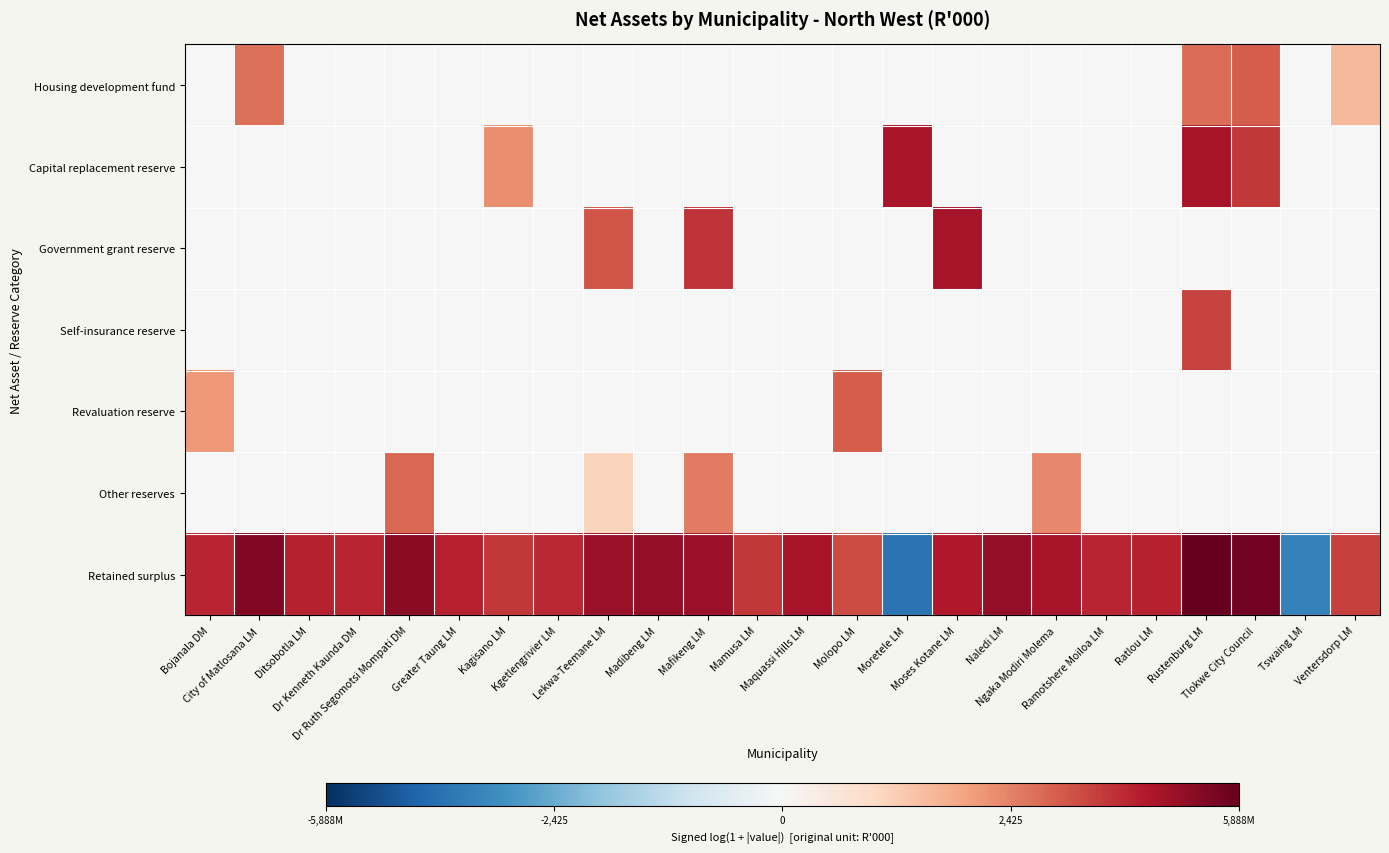

List the series in order of their peak value, lowest first.

Other reserves, Housing development fund, Revaluation reserve, Self-insurance reserve, Capital replacement reserve, Government grant reserve, Retained surplus